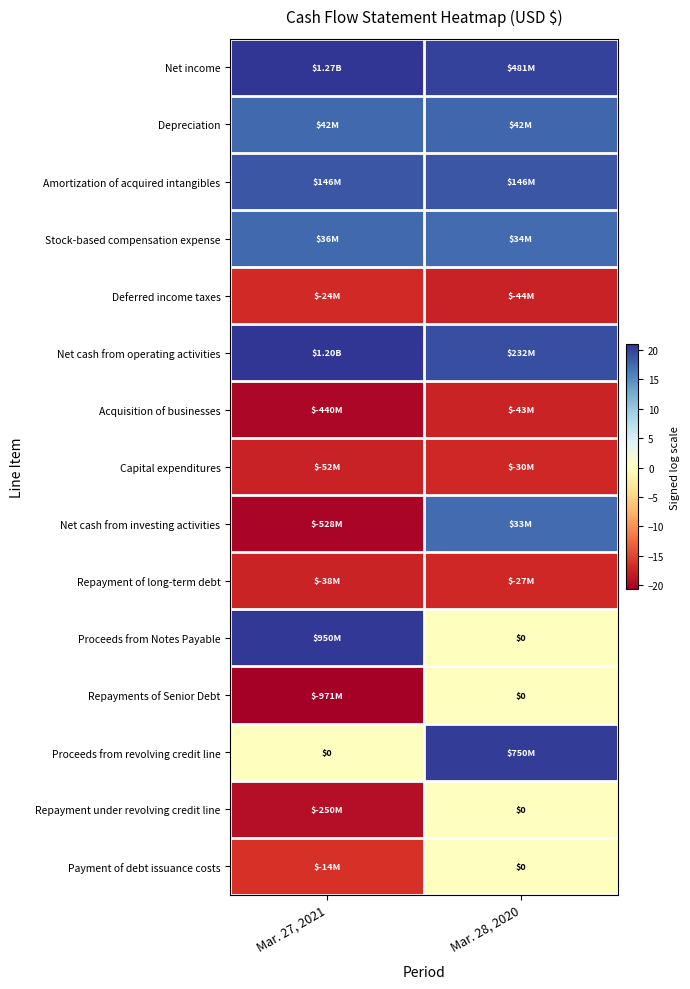

True or false: Proceeds from Notes Payable has a value of 0.0 at Mar. 28, 2020.

True